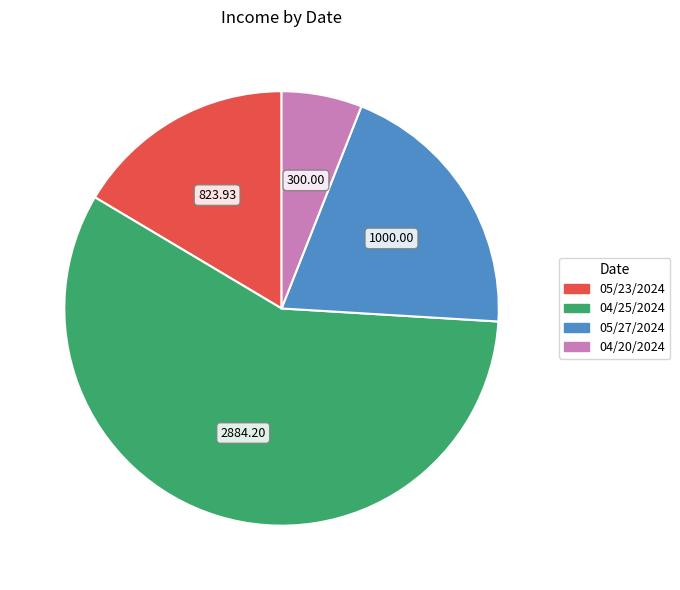

Which slice represents more than half of the pie?

04/25/2024